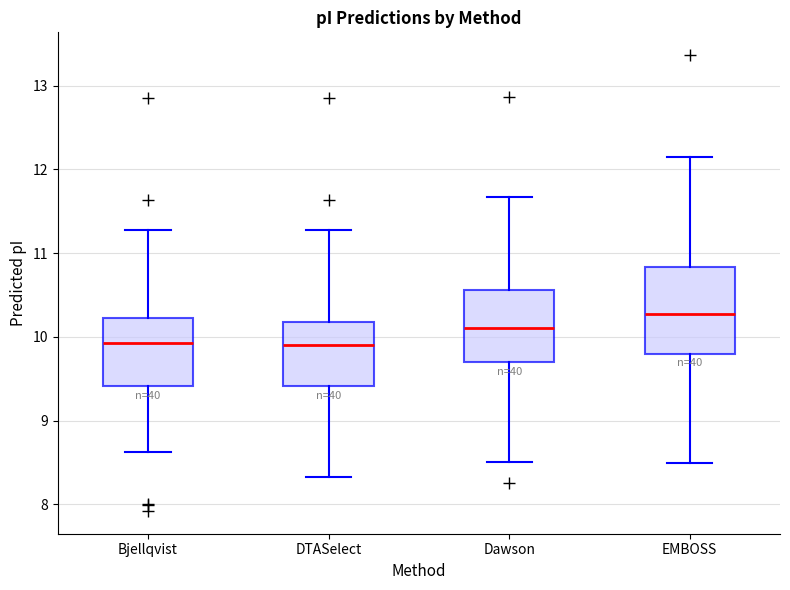

Comparing the boxes themselves (not the whiskers), which one is the tallest?

EMBOSS